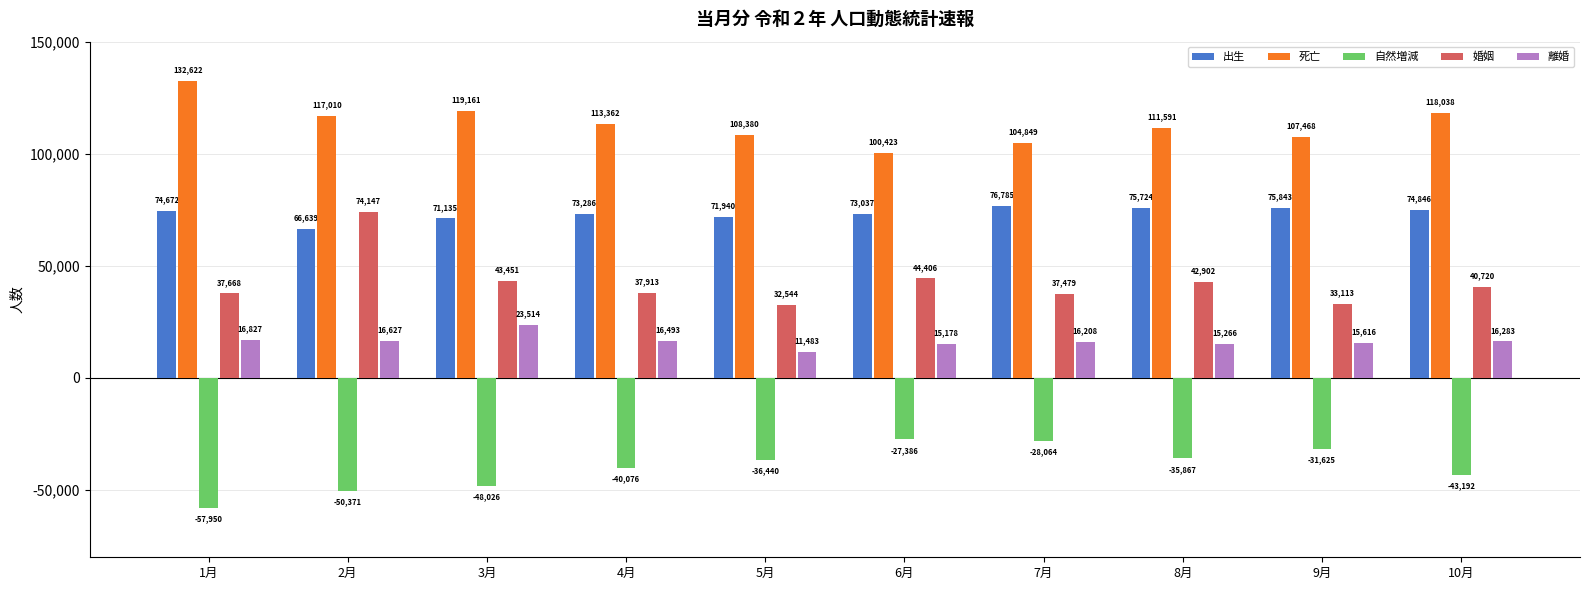

What is the total value across all series at 7月?

207257